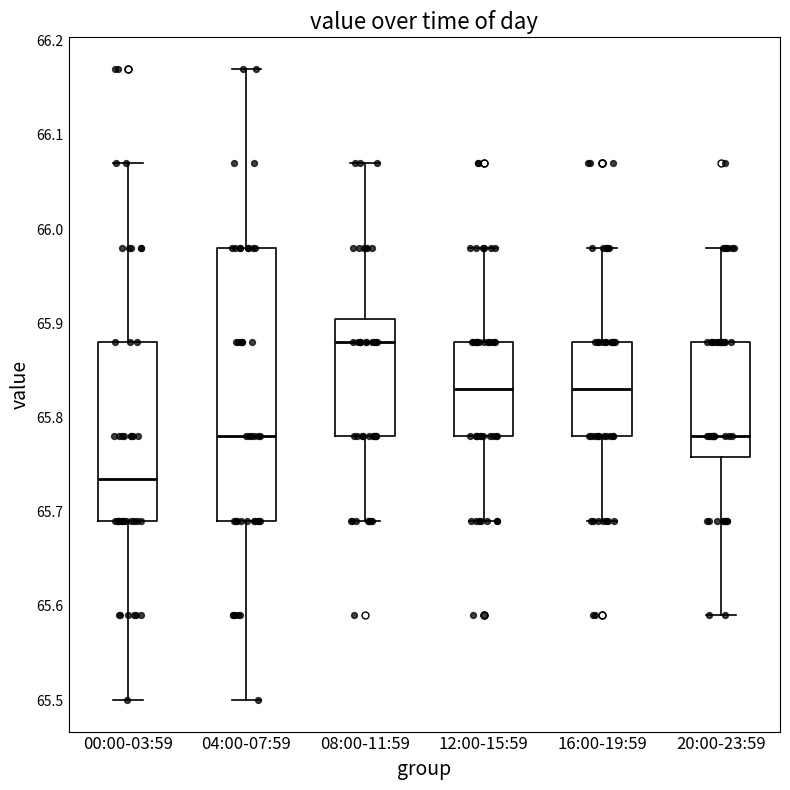

Where does the lower whisker of the box for 08:00-11:59 end on the y-axis? The values are not printed on the chart, so give them approximately, as read against the axis.

65.69